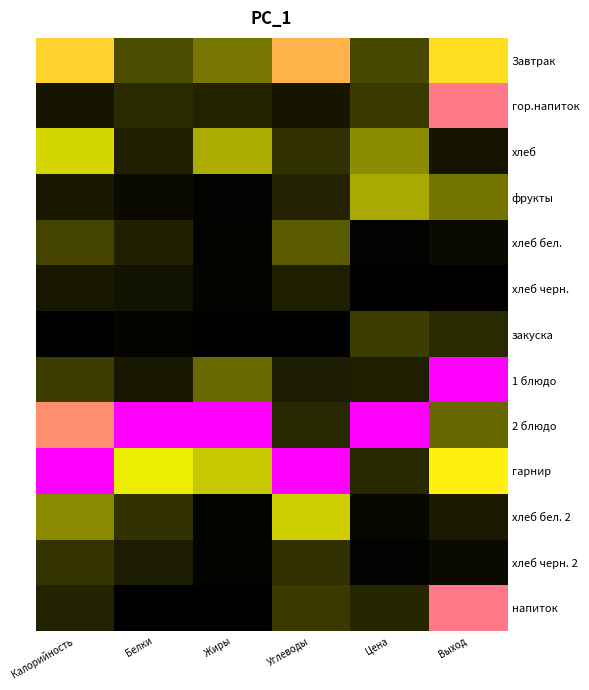

At how many categories does at least one series exceed 0?

6